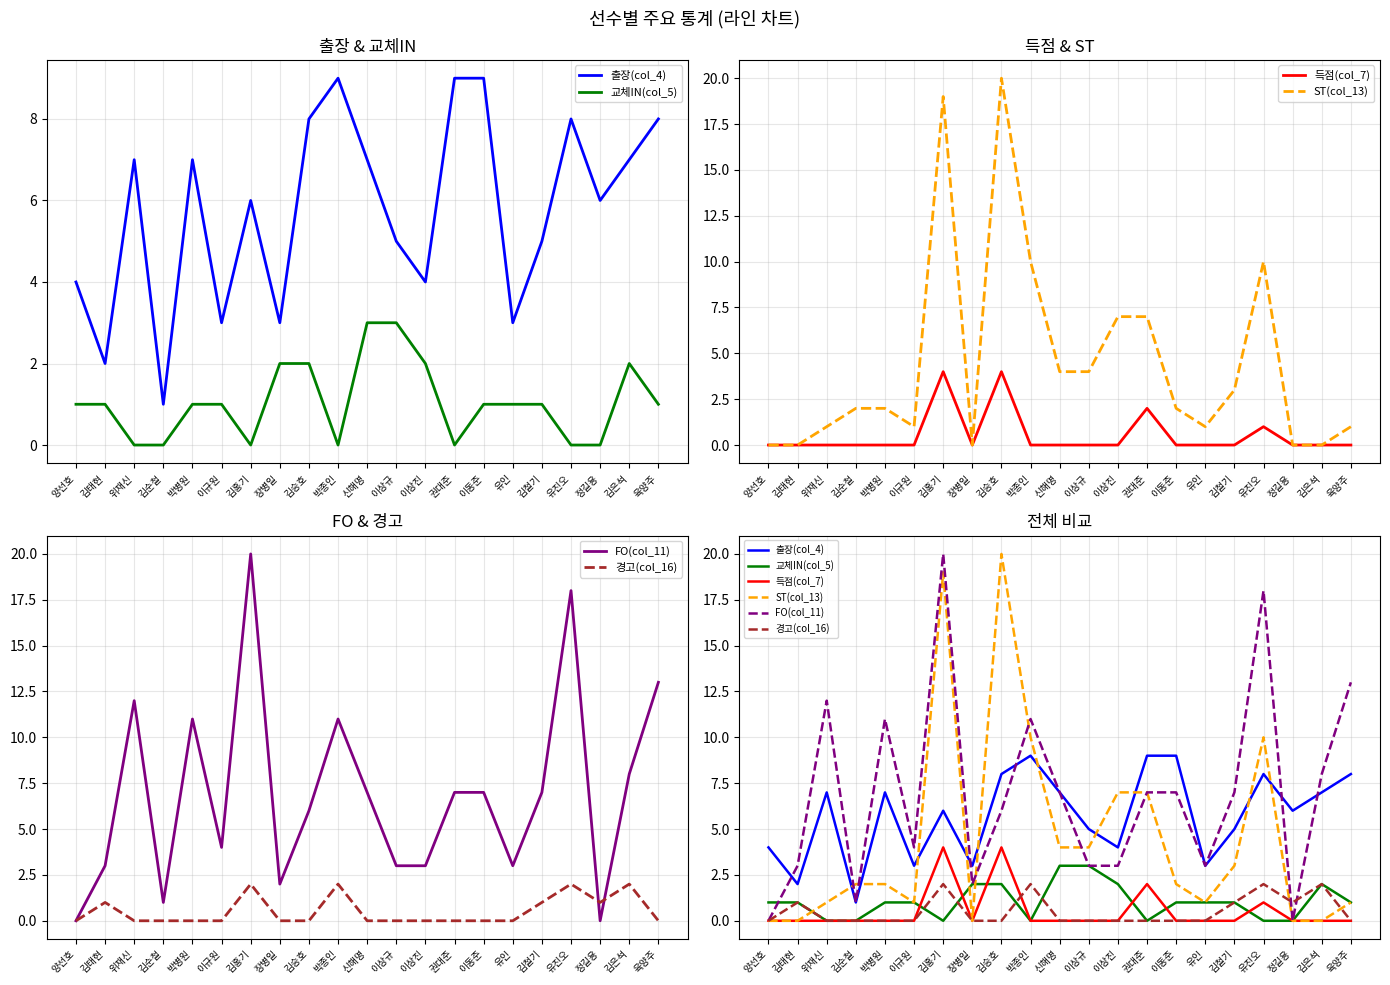

What is the label of the 10th point from the left?

박종인